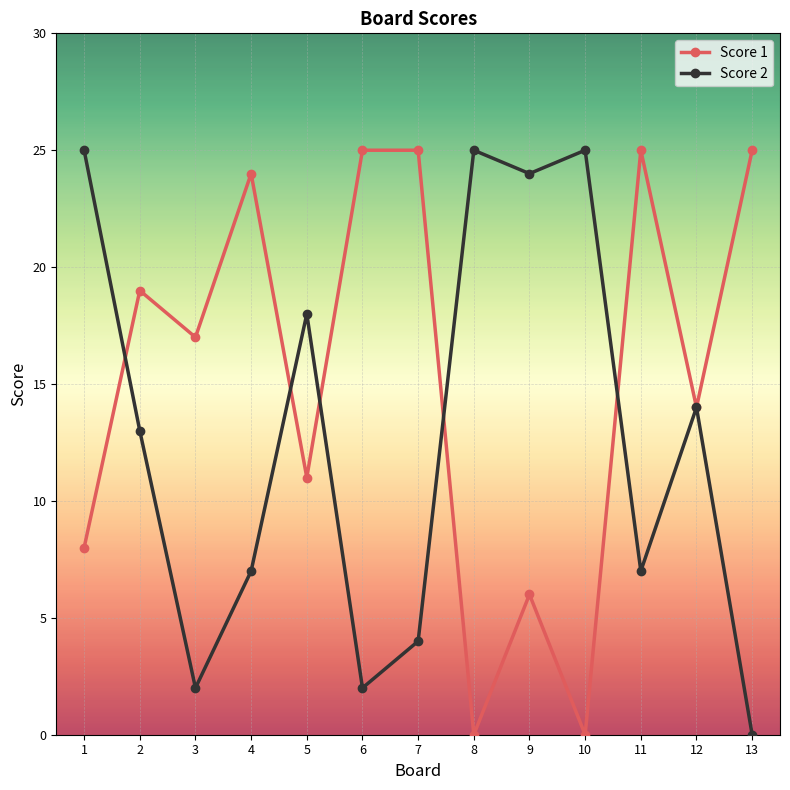

True or false: Score 2 and Score 1 intersect in this chart.

True